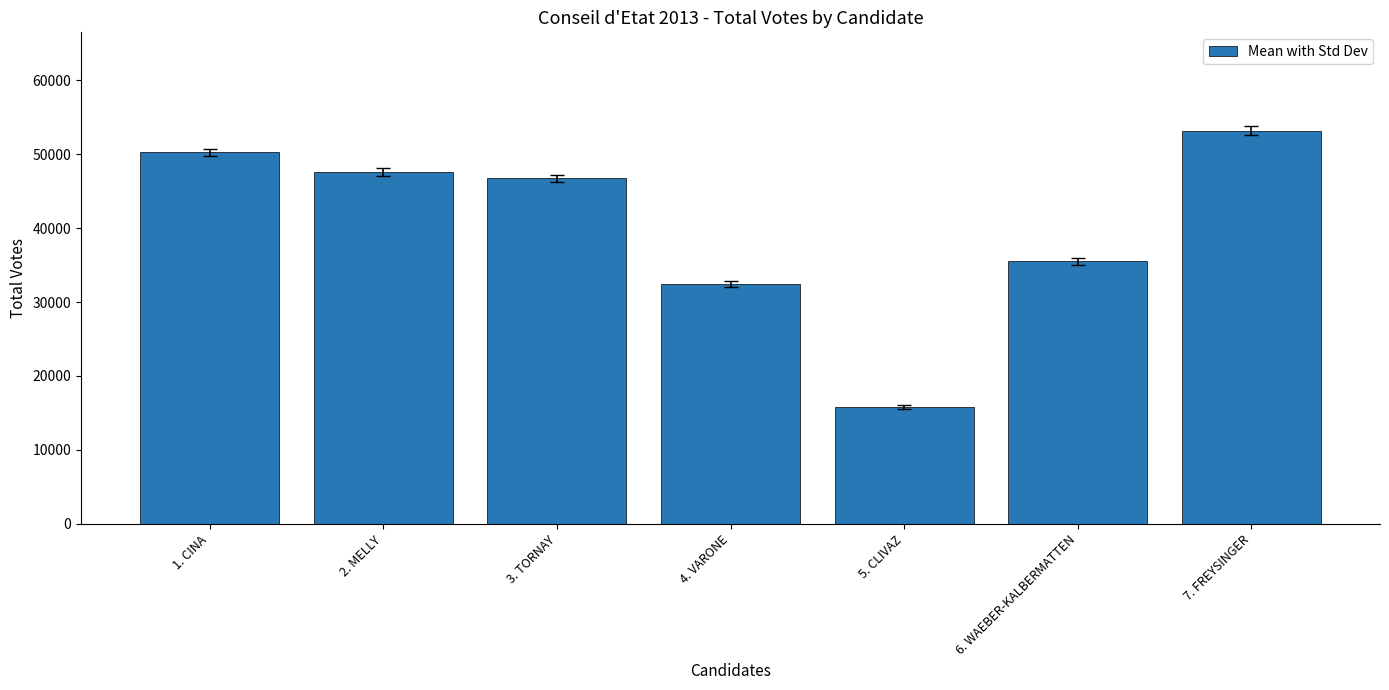

What position from the right is 5. CLIVAZ?

3